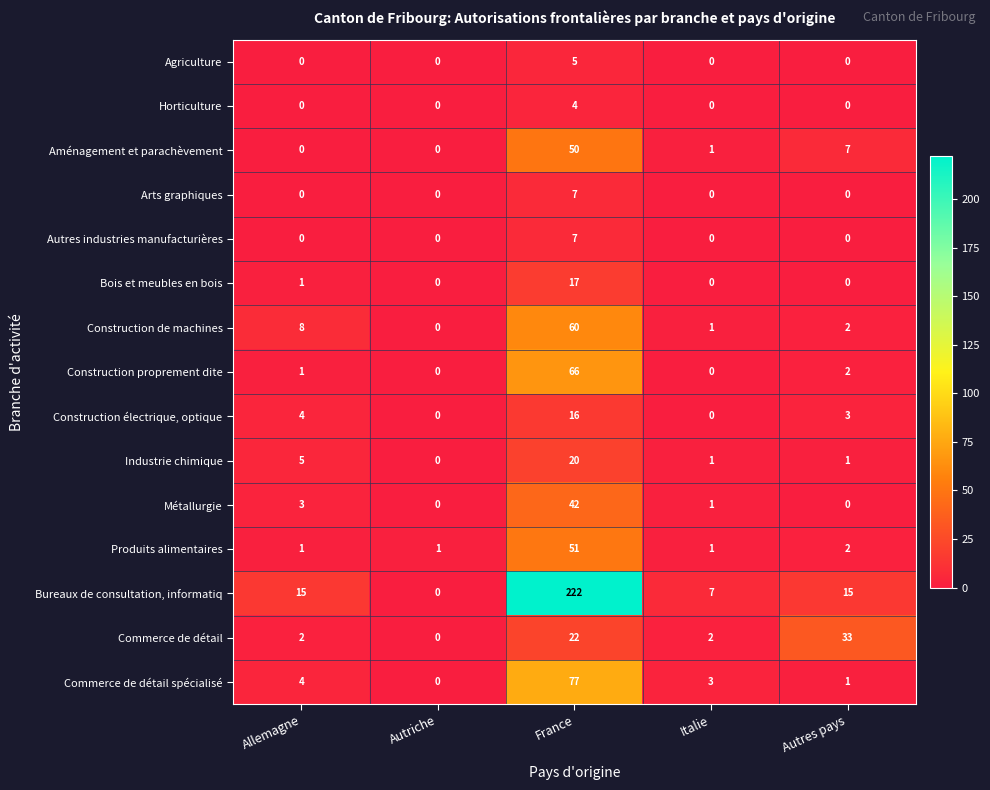

The Construction de machines series shows 1 at Italie. True or false?

True